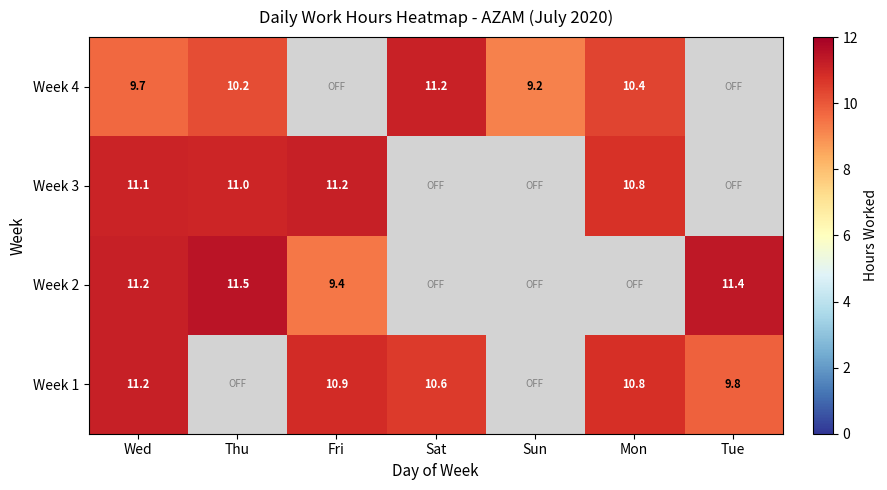

Rank the series at Thu from lowest to highest value.

Week 4, Week 3, Week 1, Week 2